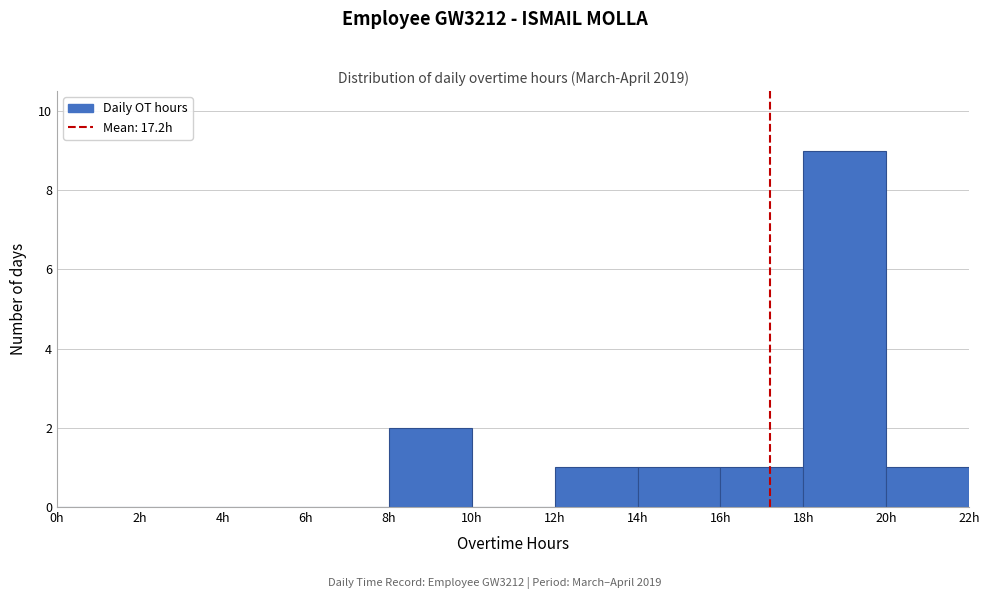

Reading left to right, list every bar in this chart as the range it spans on the x-axis followed by its height. The values are not printed on the chart, so give them approximately, as read against the axis.

0 to 2: 0
2 to 4: 0
4 to 6: 0
6 to 8: 0
8 to 10: 2
10 to 12: 0
12 to 14: 1
14 to 16: 1
16 to 18: 1
18 to 20: 9
20 to 22: 1